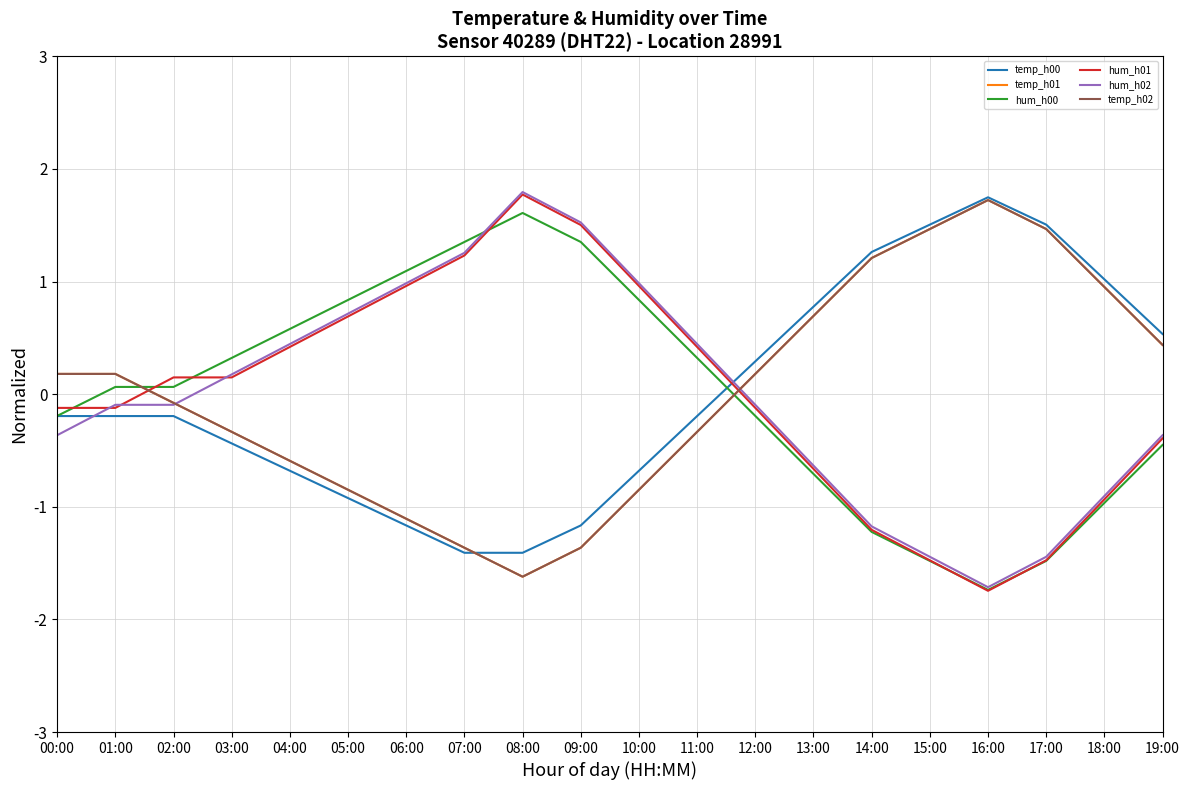

Is this an area chart (filled region under the line)?

No